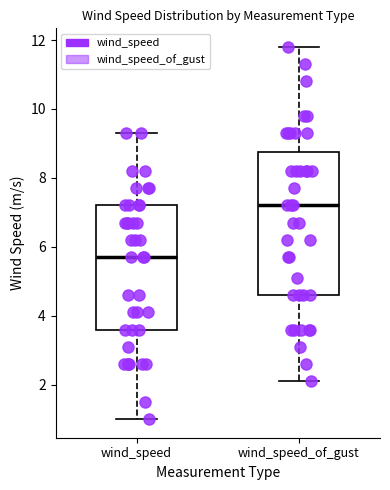

Reading left to right, read every box against the y-axis: the position of its median line, the range the box covers, and the ends of its whiskers. The values are not printed on the chart, so give them approximately, as read against the axis.

wind_speed: median 5.8, box 3.6 to 7.2, whiskers 1.0 to 9.4
wind_speed_of_gust: median 7.2, box 4.6 to 8.8, whiskers 2.2 to 11.8